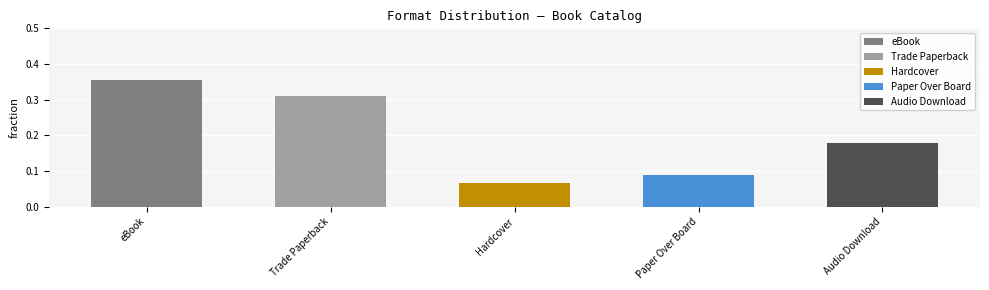

Which category has the lowest value across all series?

Hardcover